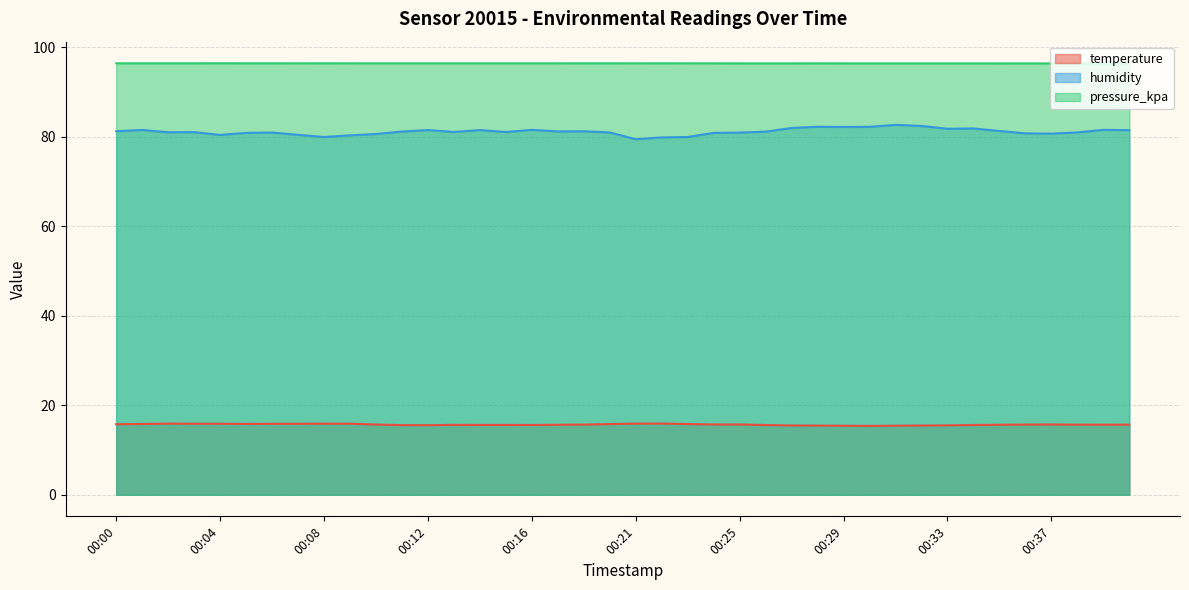

Which series has the largest range (max minus min)?

humidity